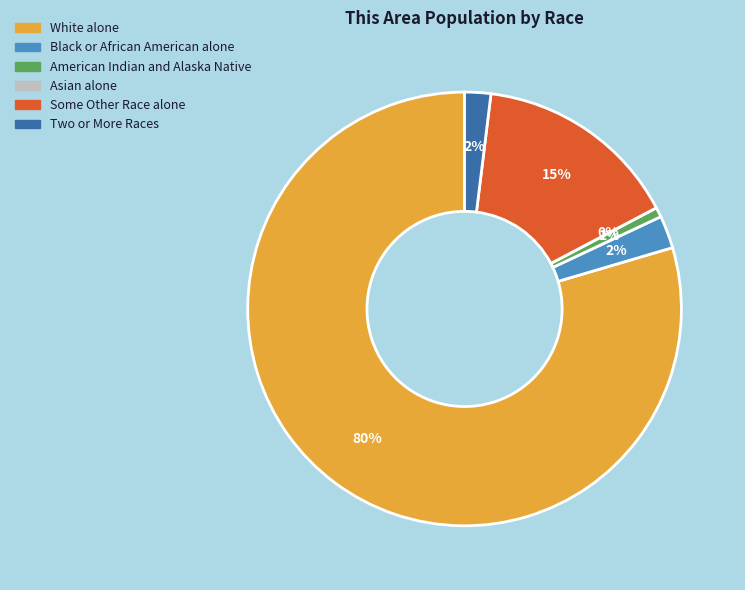

What percentage is the American Indian and Alaska Native slice, to the nearest percent?

1%